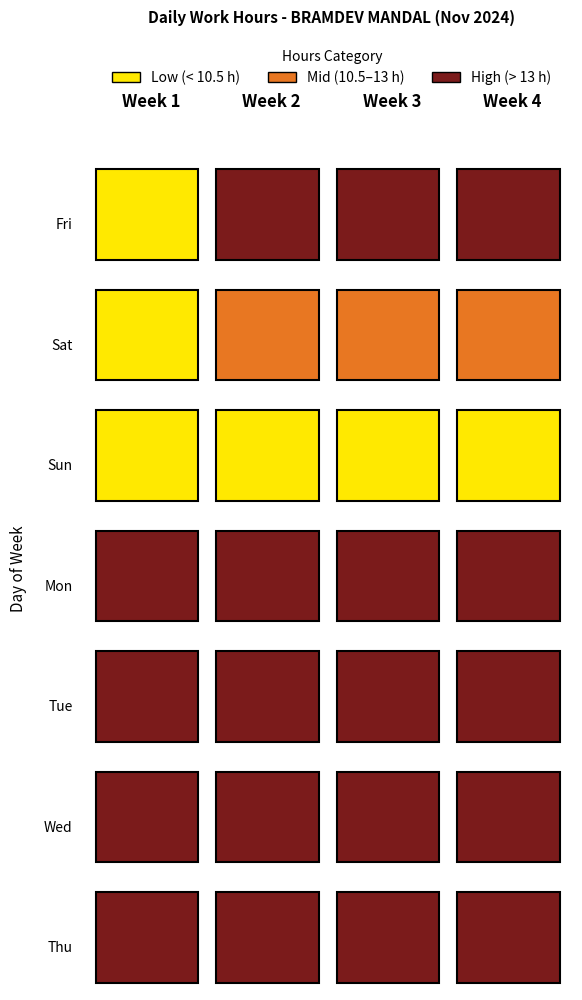

How many 4 values are between 11 and 14?

1